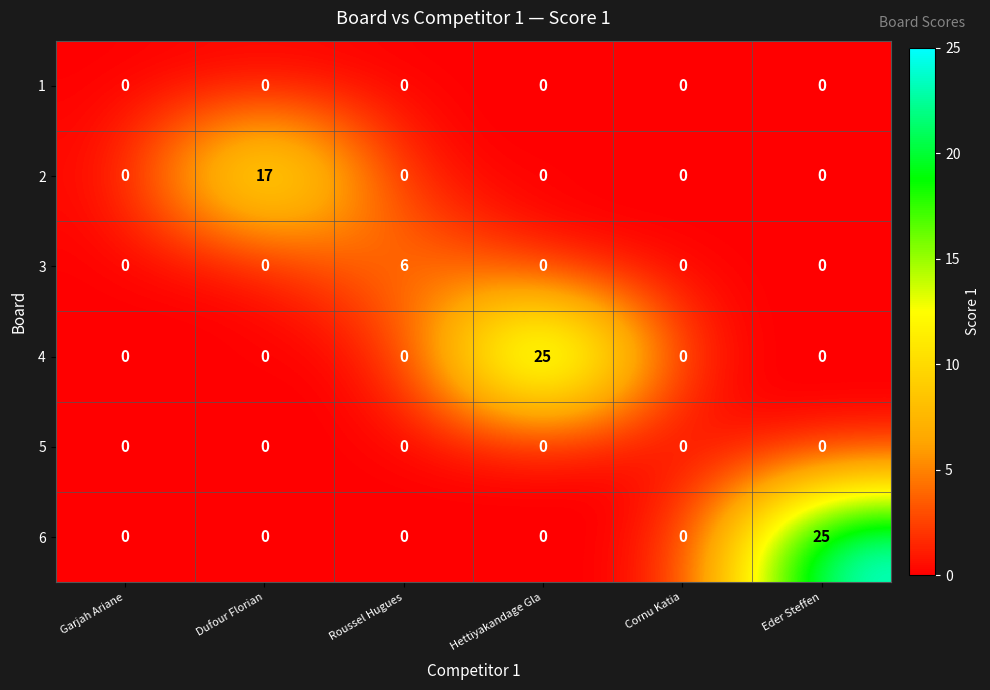

How many categories are shown in the chart?

6